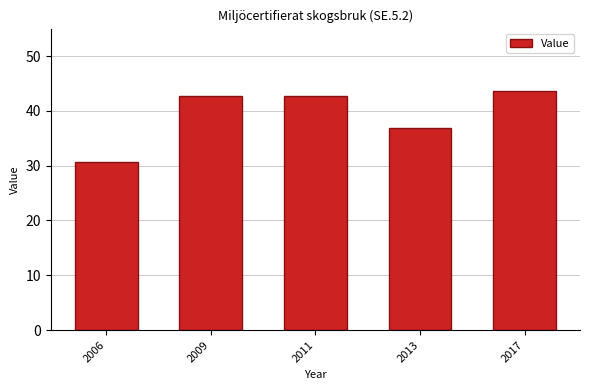

Are the bars grouped side by side (vs. stacked)?

No